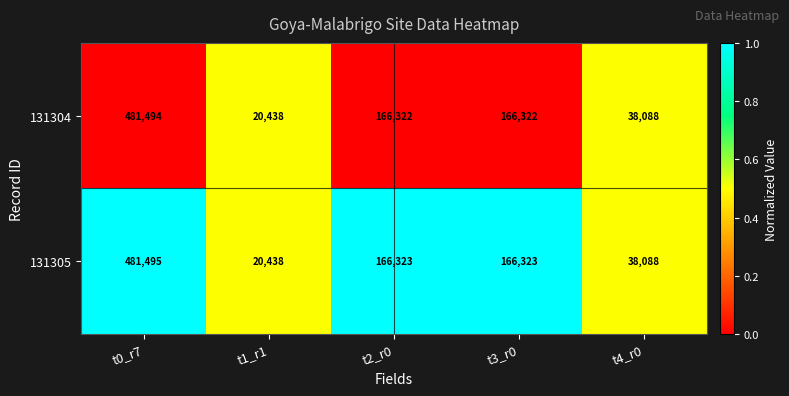

Which series has the largest range (max minus min)?

131305